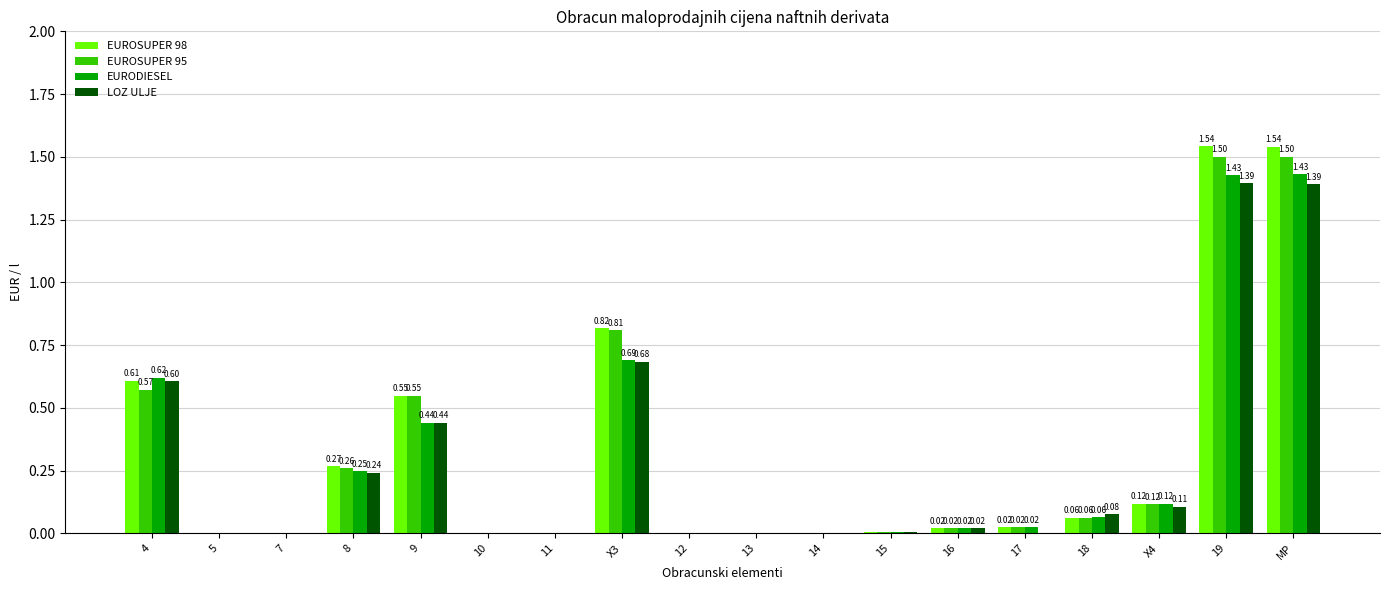

What is the sum of all EURODIESEL values?

5.1